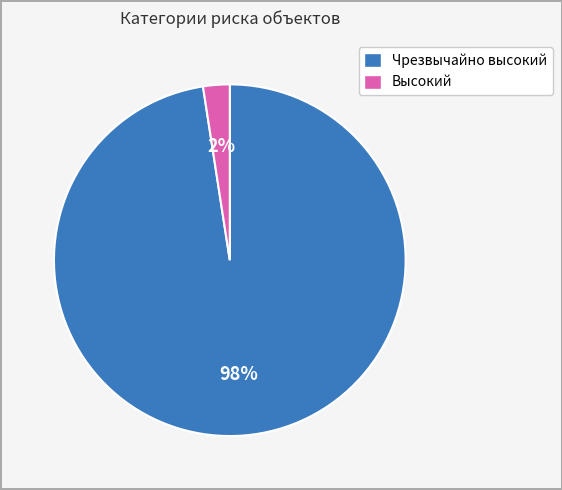

Which slice is the largest?

Чрезвычайно высокий